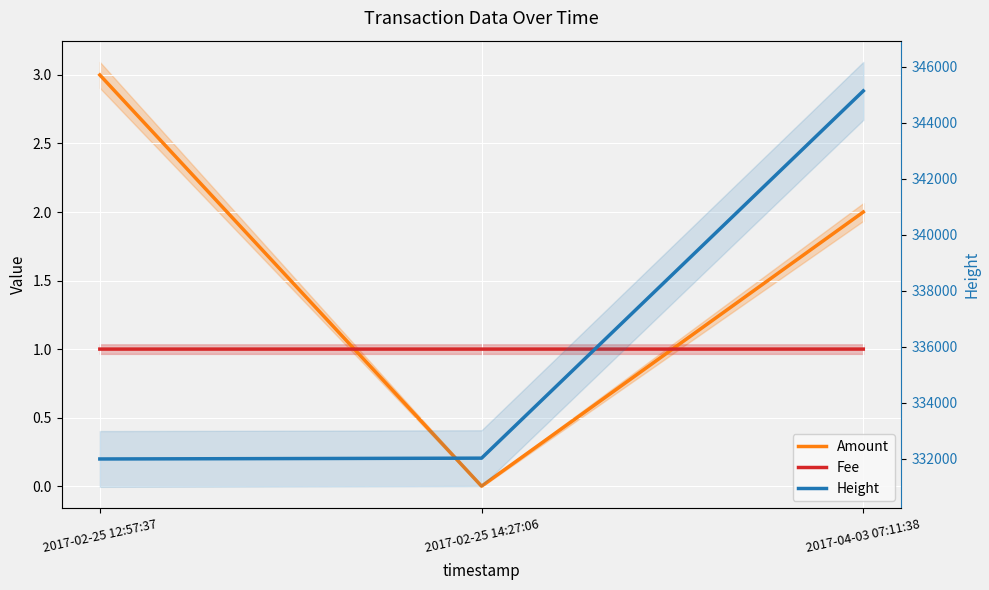

At how many categories does at least one series exceed 241984?

3